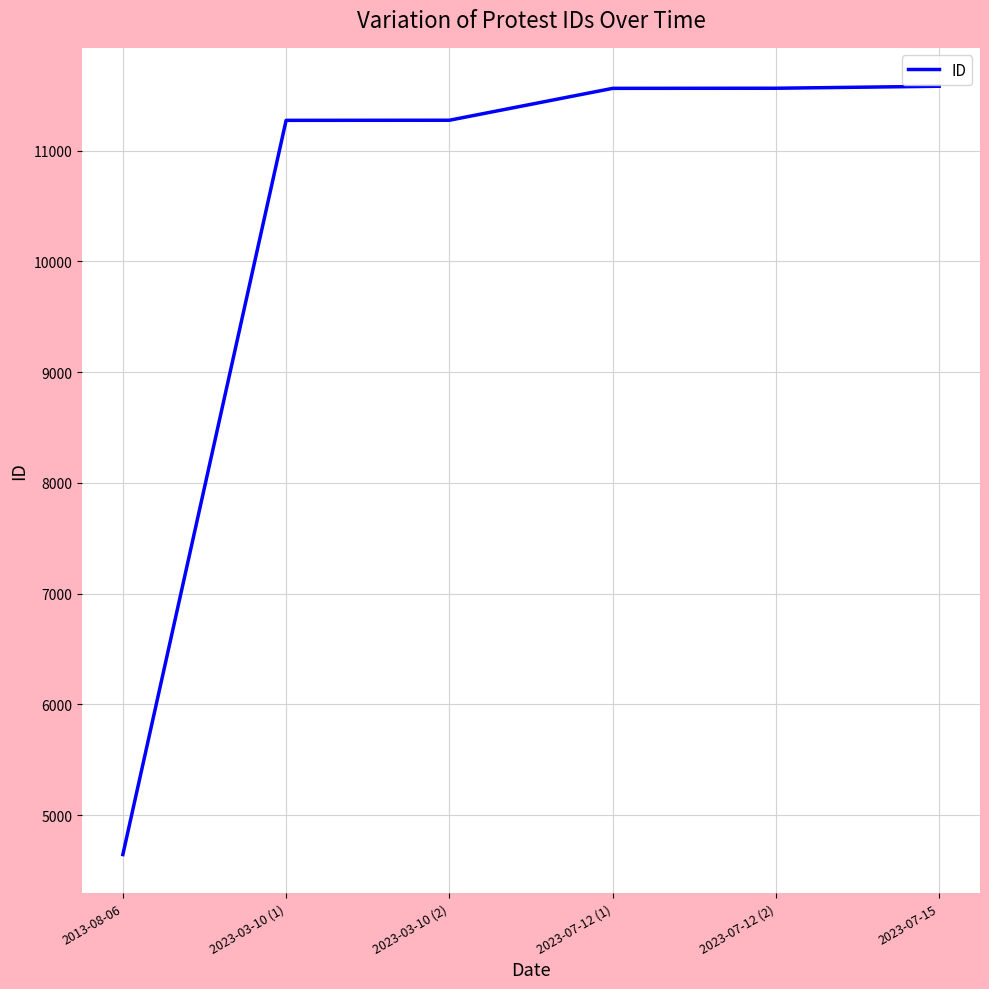

What is the smallest value displayed?

4643